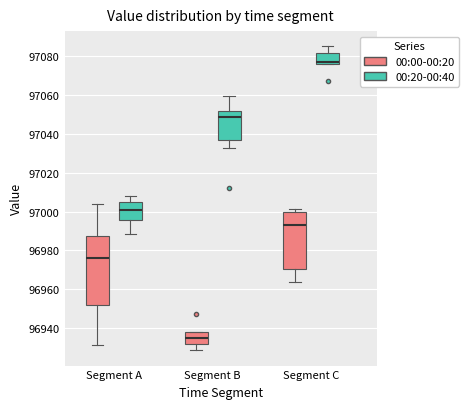

Which box is the tallest, from its lower edge to its upper edge?

Segment A (00:00-00:20)